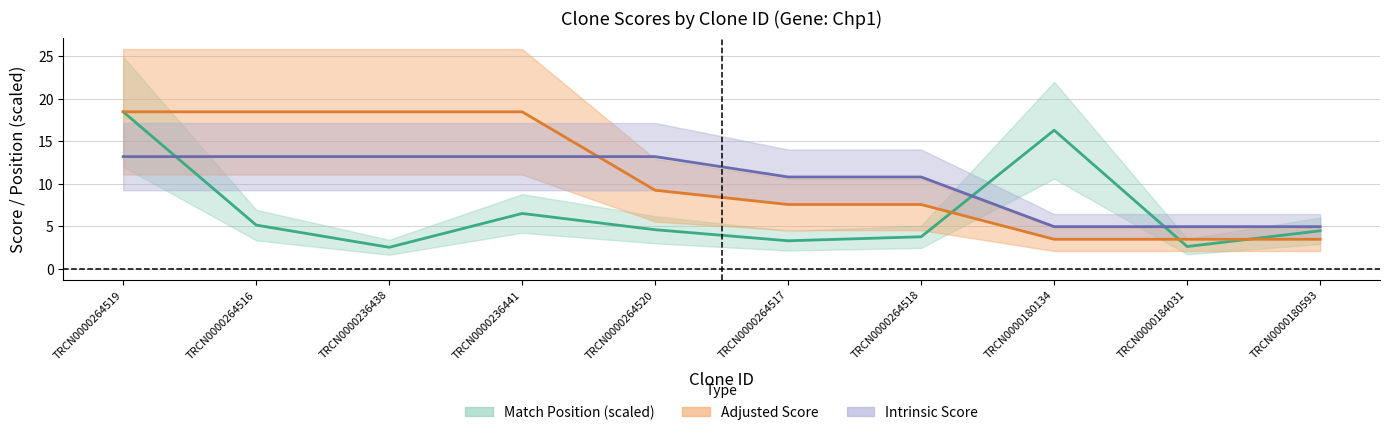

How many times do Intrinsic Score and Adjusted Score cross each other?

1